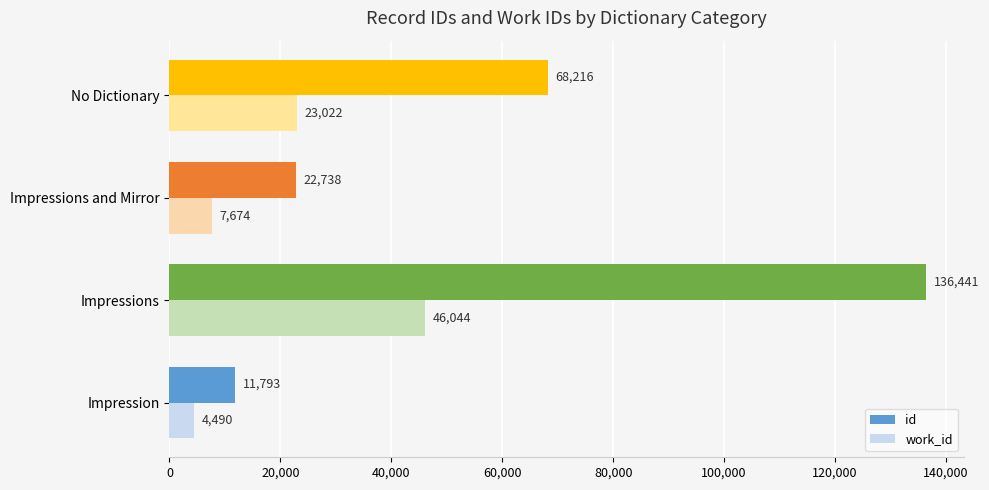

Rank the categories by id value from highest to lowest.

Impressions, No Dictionary, Impressions and Mirror, Impression